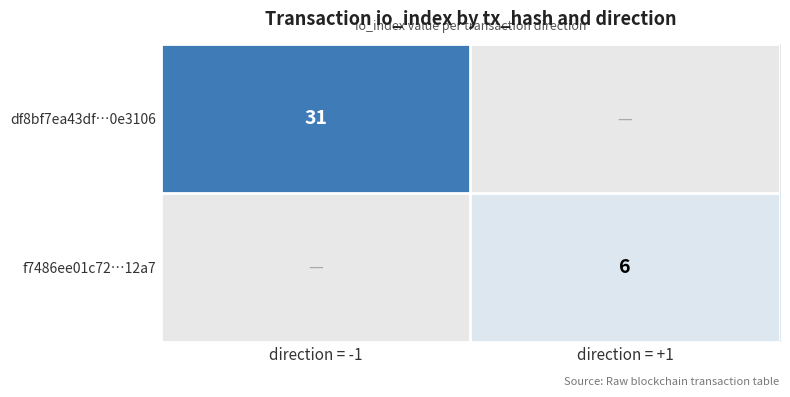

What is the minimum value shown in the chart?

6.0